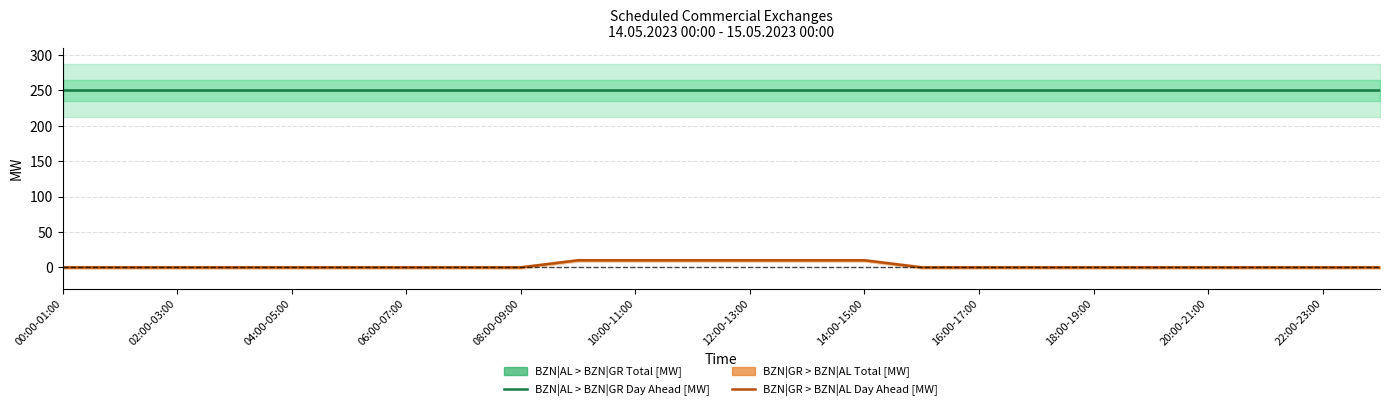

Which series changed the most between 20:00-21:00 and 13?

BZN|AL > BZN|GR Day Ahead [MW]